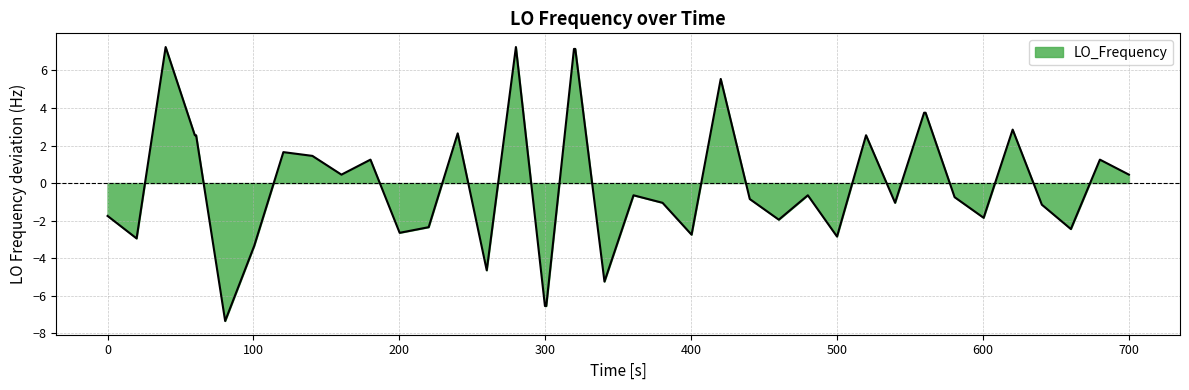

What is the greatest value displayed?

7.2